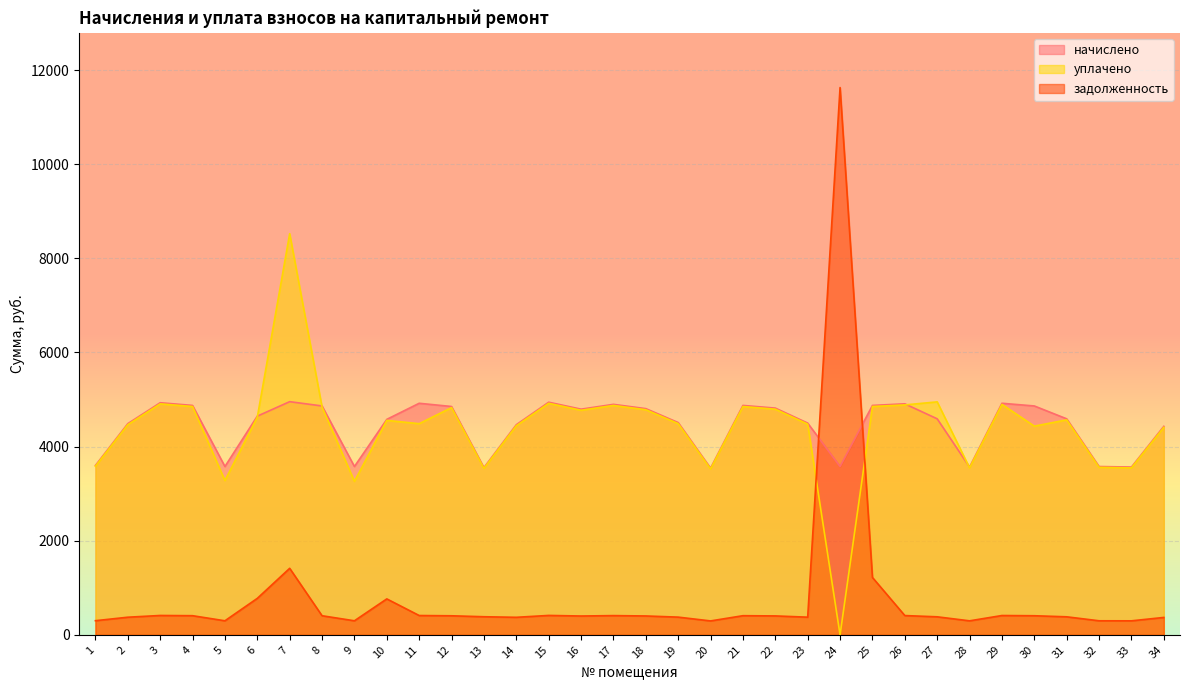

How many distinct data groups are displayed?

3